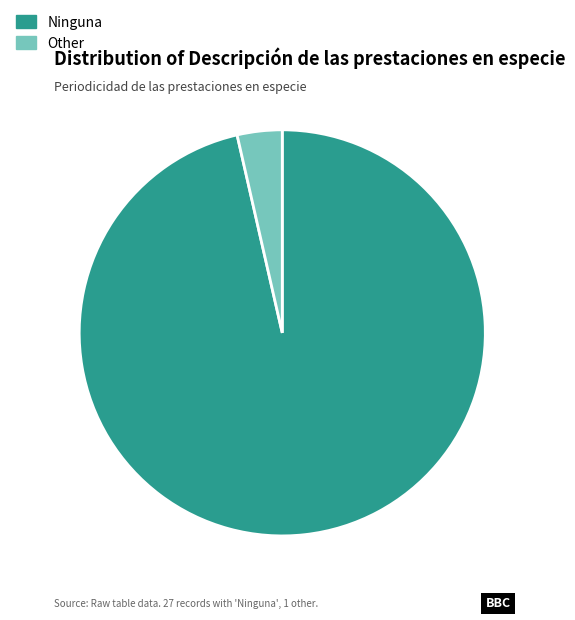

Which has a higher value, Other or Ninguna?

Ninguna